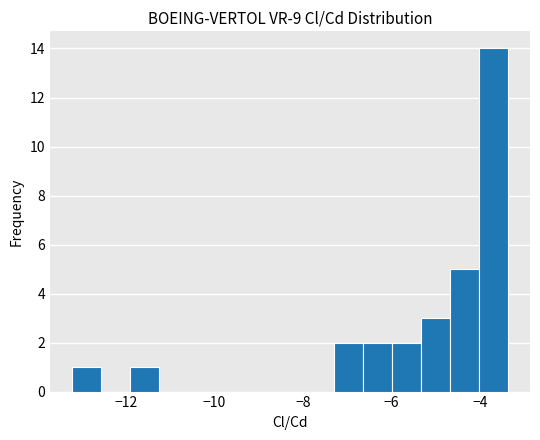

Read against the x-axis, roughly where is the centre of the tallest bar?

-3.6